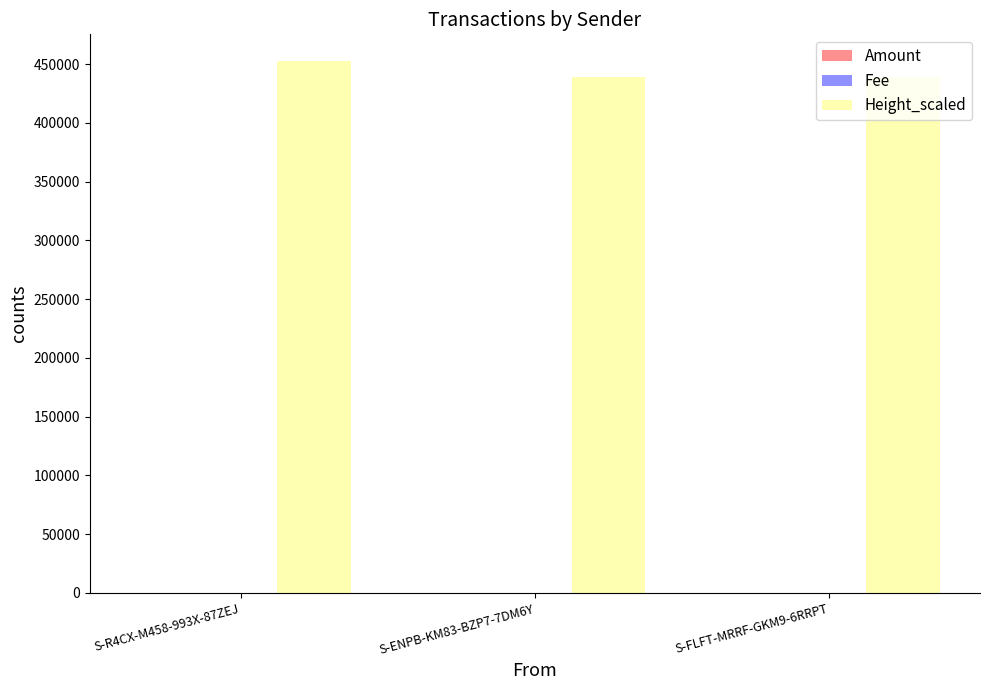

Which series has the widest spread of values?

Height_scaled